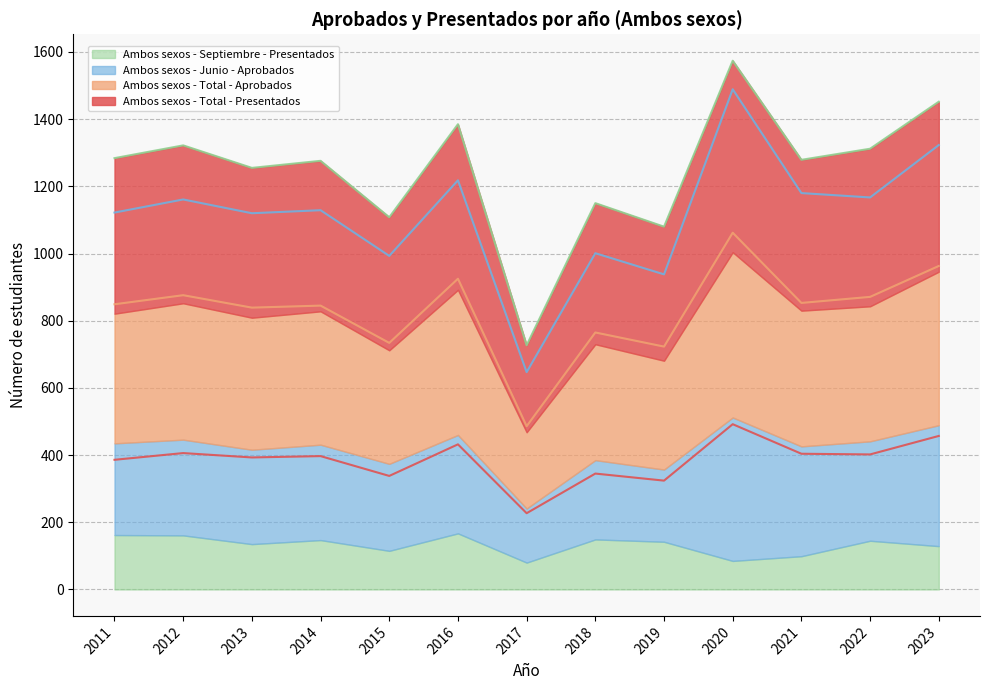

Read the Ambos sexos - Total - Aprobados value at 2020.

492